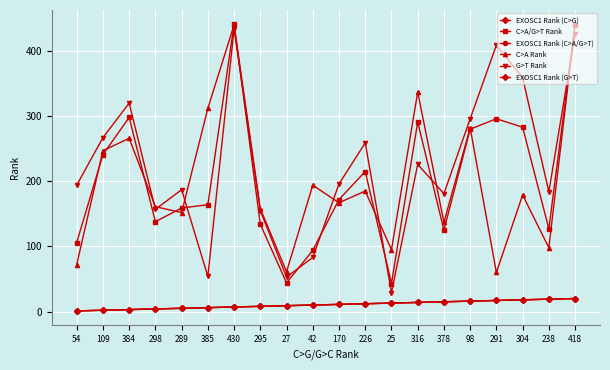

What is the maximum value for C>A/G>T Rank?

441